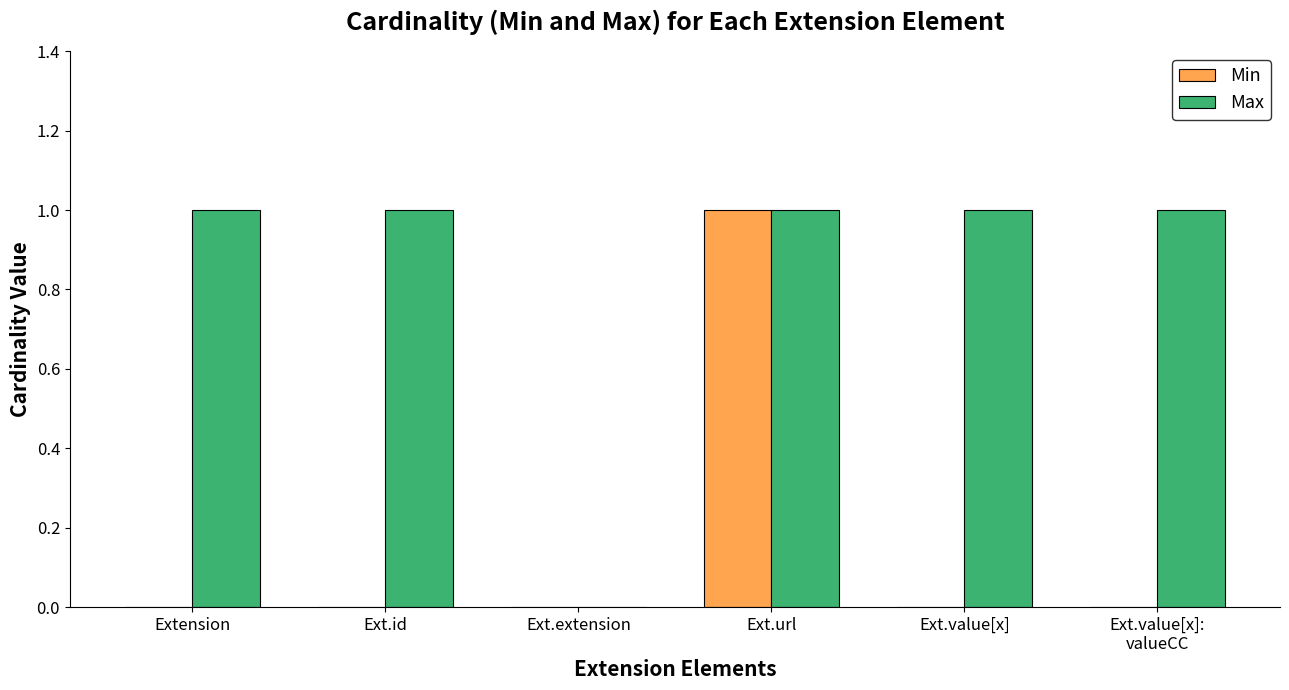

Reading left to right, what are all the values shown in this chart?

Min: 0	0	0	1	0	0
Max: 1	1	0	1	1	1